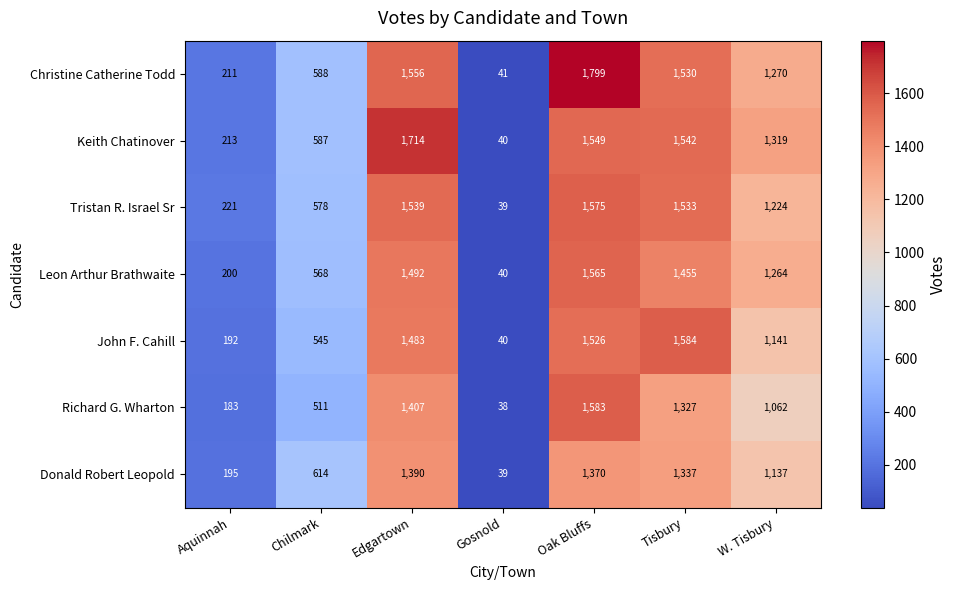

What is the average value of the Donald Robert Leopold series?

869